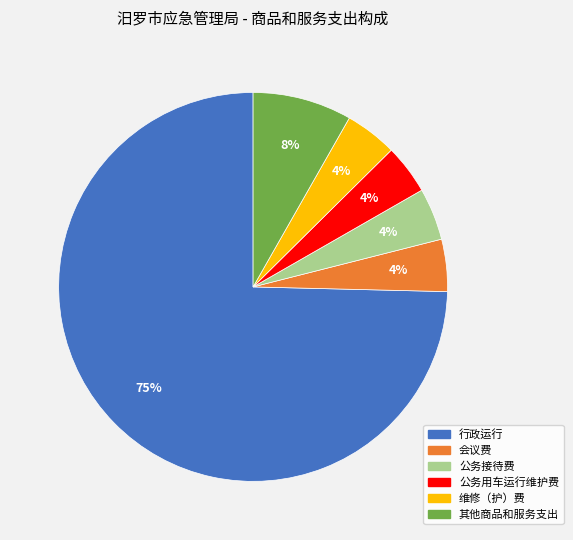

To the nearest percent, what is the average slice percentage?

17%